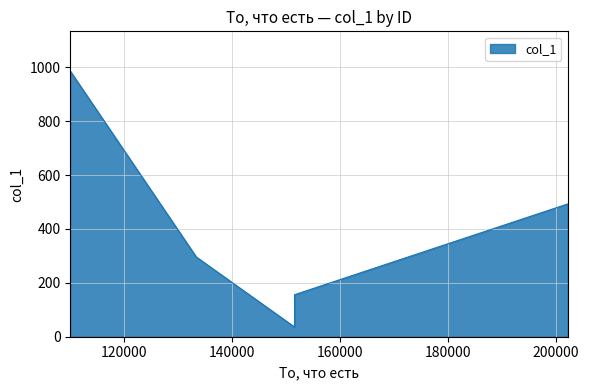

Between 151540 and 151539, which is larger?

151540